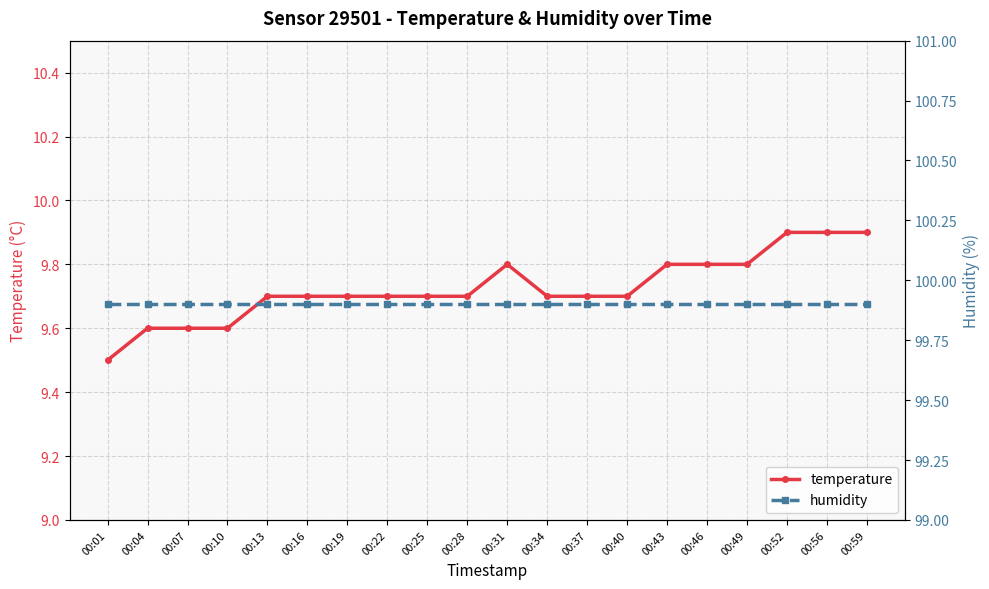

True or false: temperature and humidity cross at least once.

False